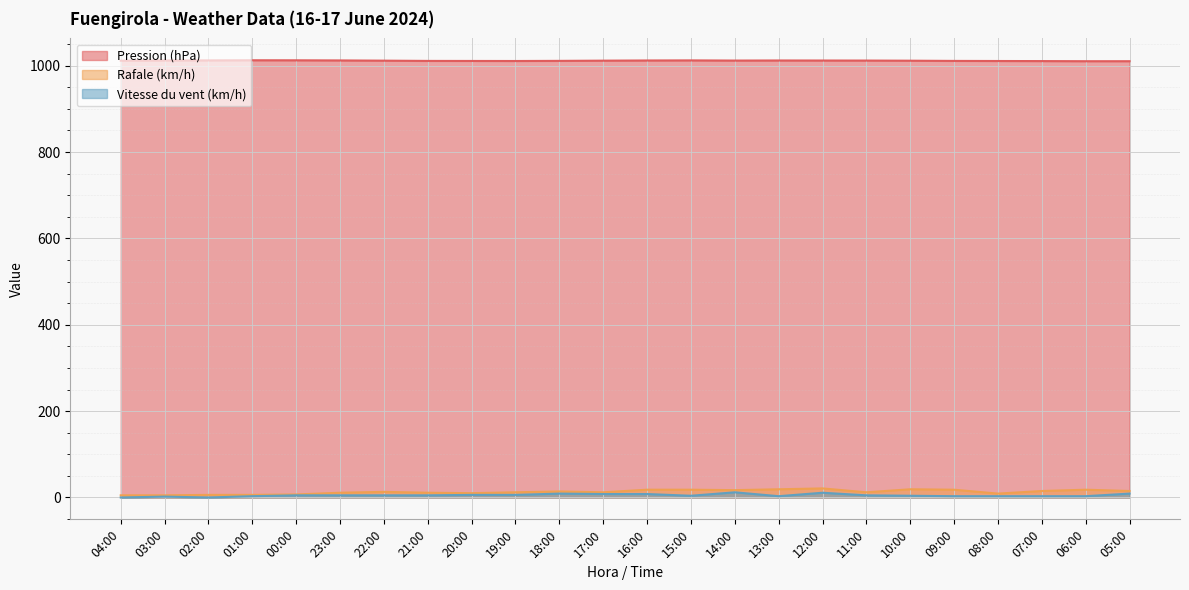

At which category does Vitesse du vent (km/h) reach its first local peak?

03:00